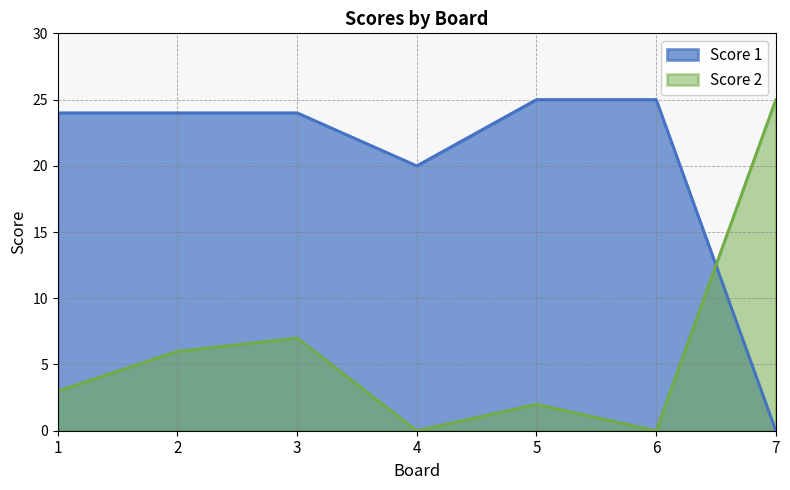

How many lines are shown in the chart?

2